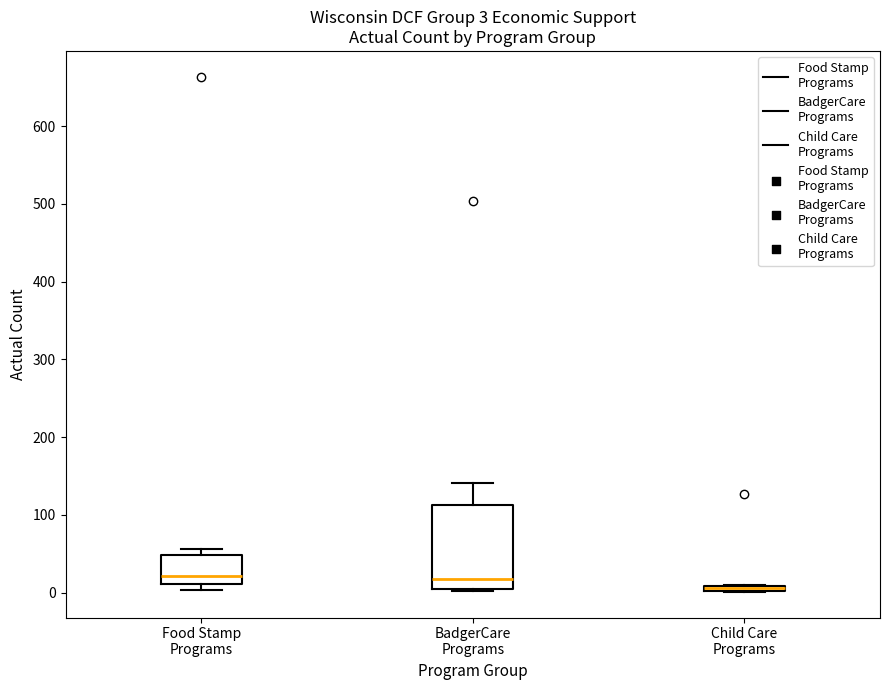

Comparing the boxes themselves (not the whiskers), which one is the tallest?

BadgerCare Programs